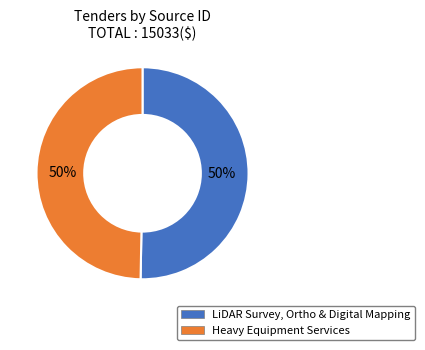

To the nearest percent, what percentage of the pie is Heavy Equipment Services?

50%